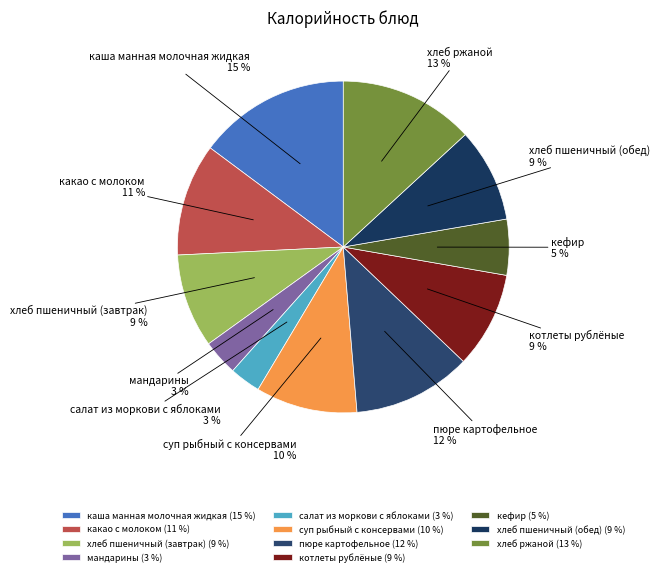

Approximately how many times larger is the value at салат из моркови с яблоками compared to какао с молоком?

0.3